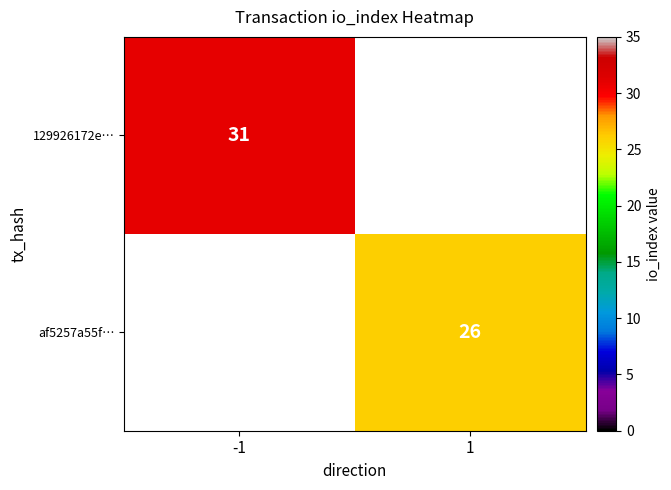

The value of 129926172e… at -1 is 43. True or false?

False